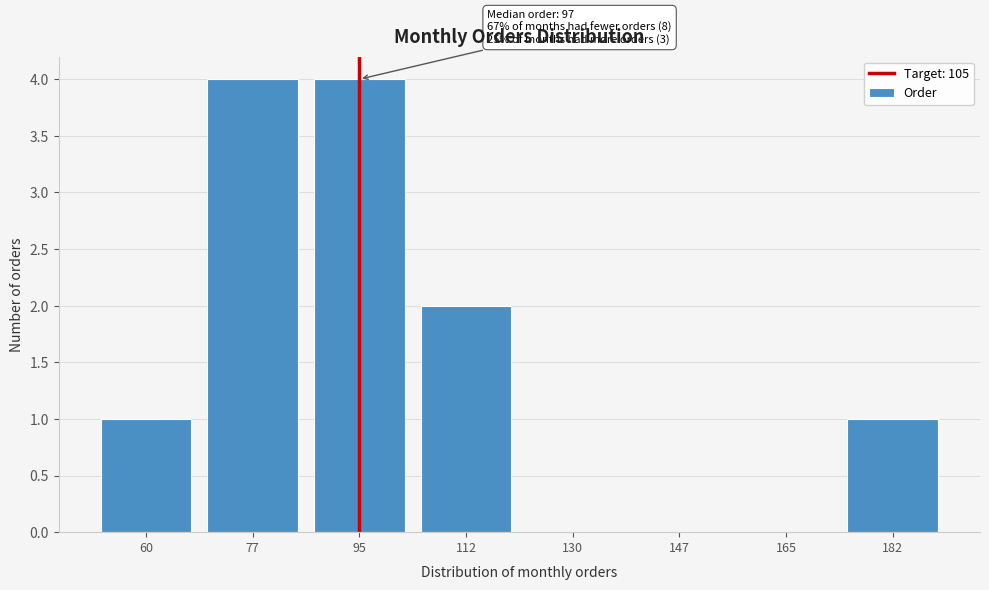

Reading left to right, what are all the values shown in this chart?

60=1	77=4	95=4	112=2	130=0	147=0	165=0	182=1